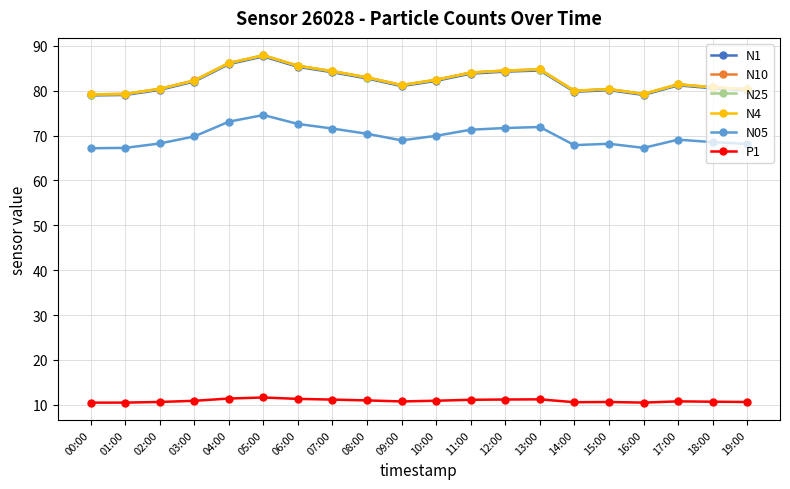

What is the smallest value displayed?

10.5